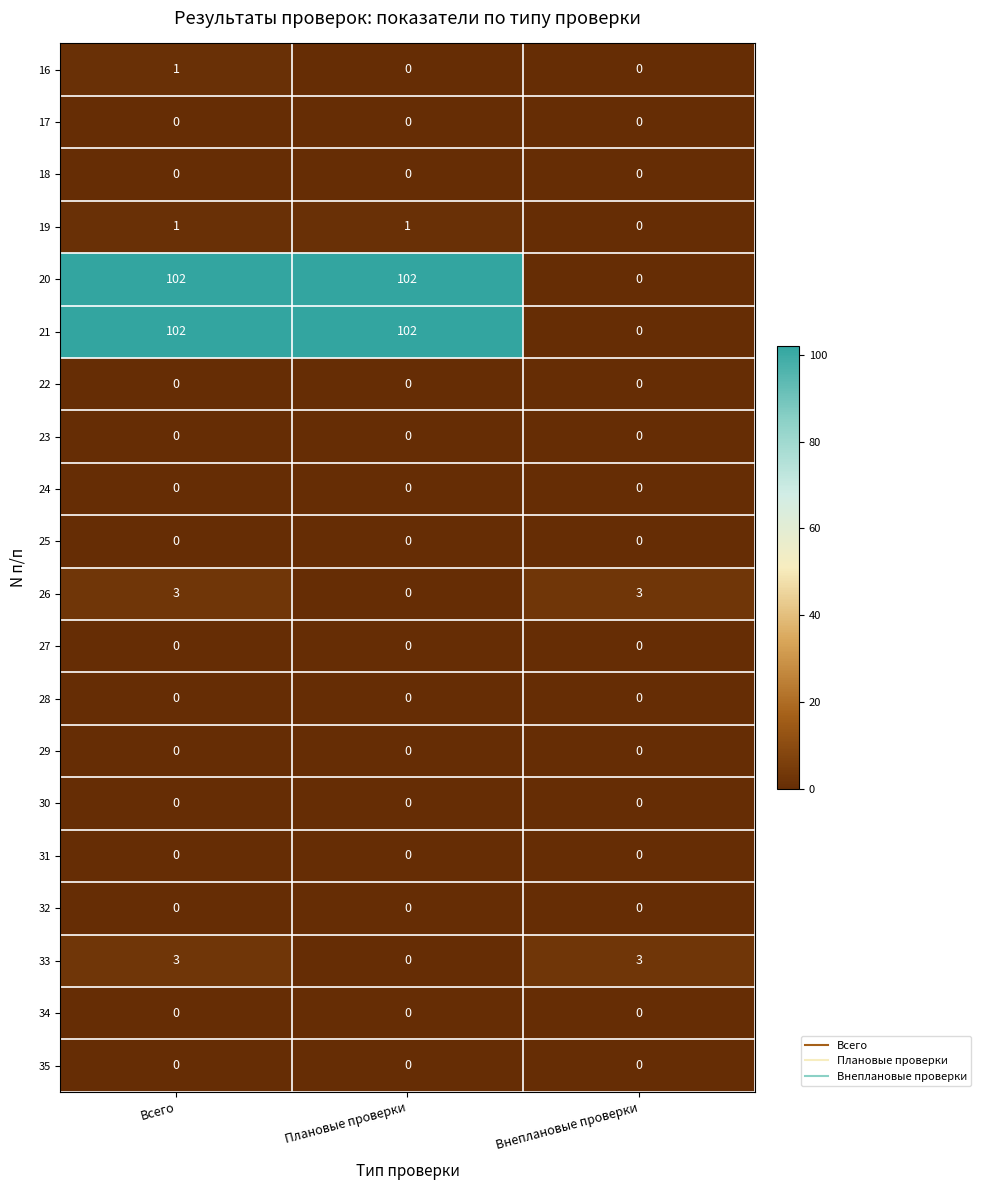

What is the difference between the highest and lowest values at Плановые проверки?

102